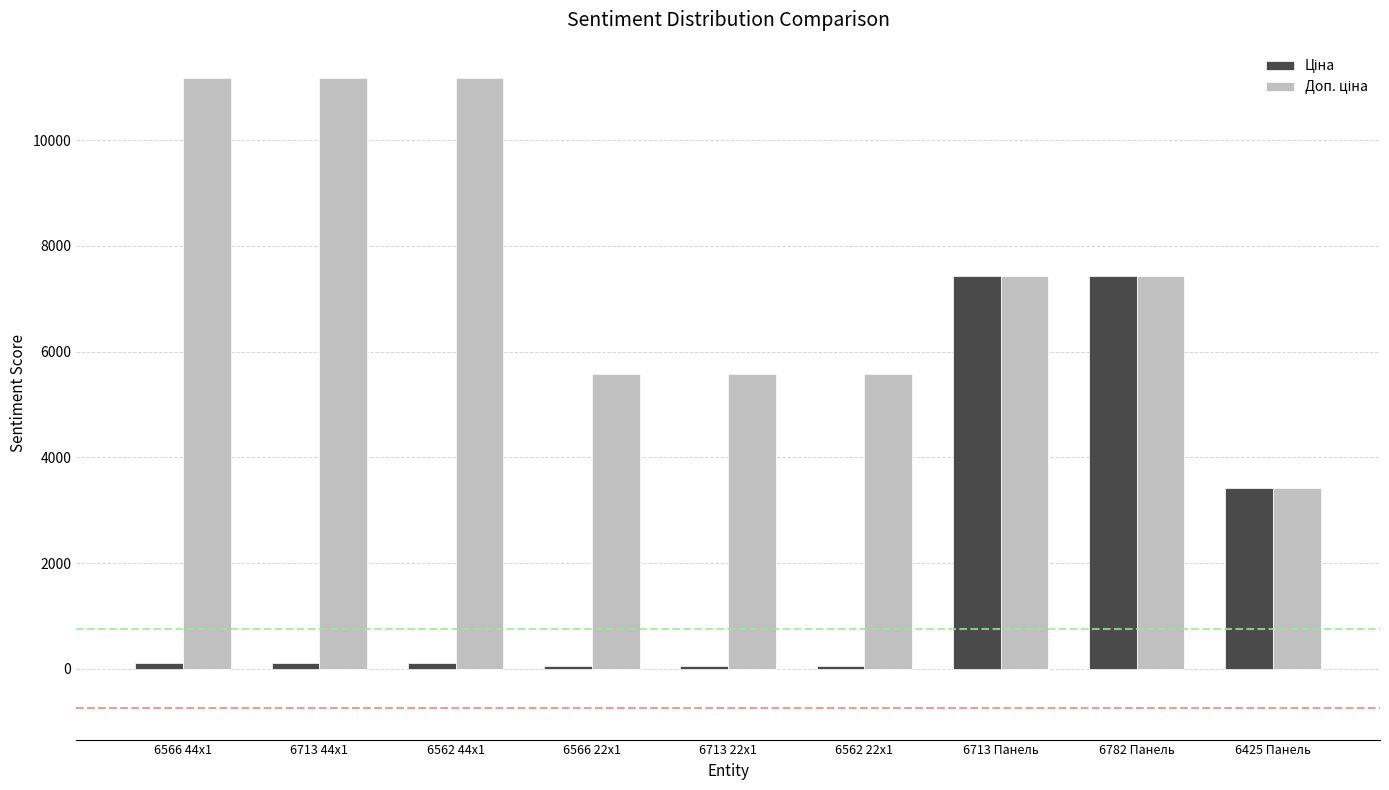

What is the greatest value displayed?

11169.0